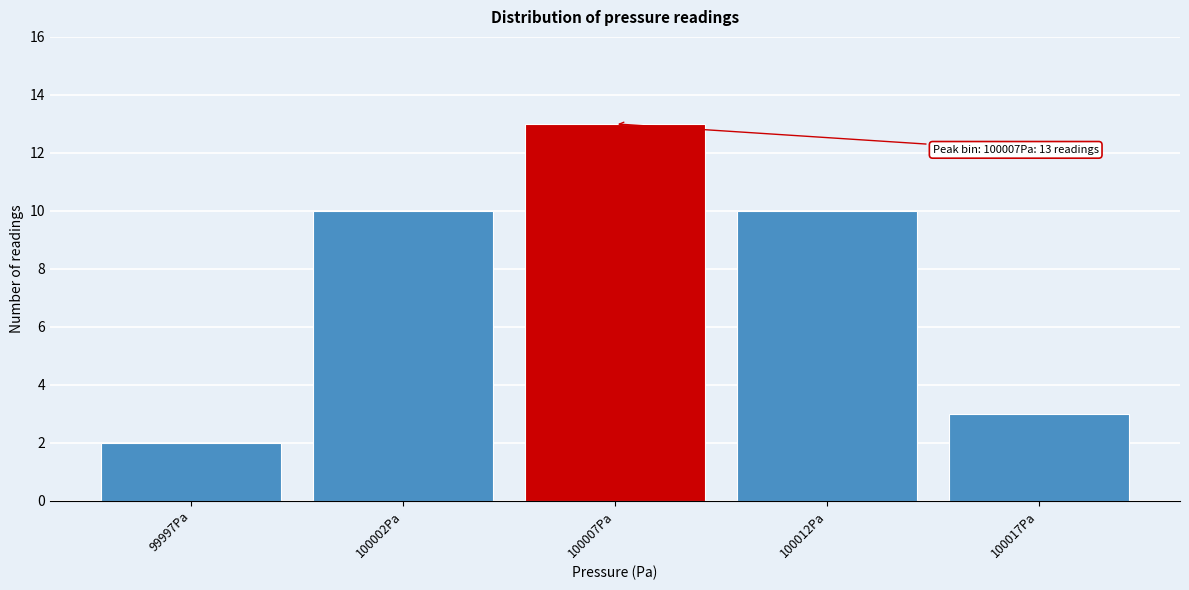

Reading left to right, transcribe all the data shown in this chart.

99997Pa=2	100002Pa=10	100007Pa=13	100012Pa=10	100017Pa=3